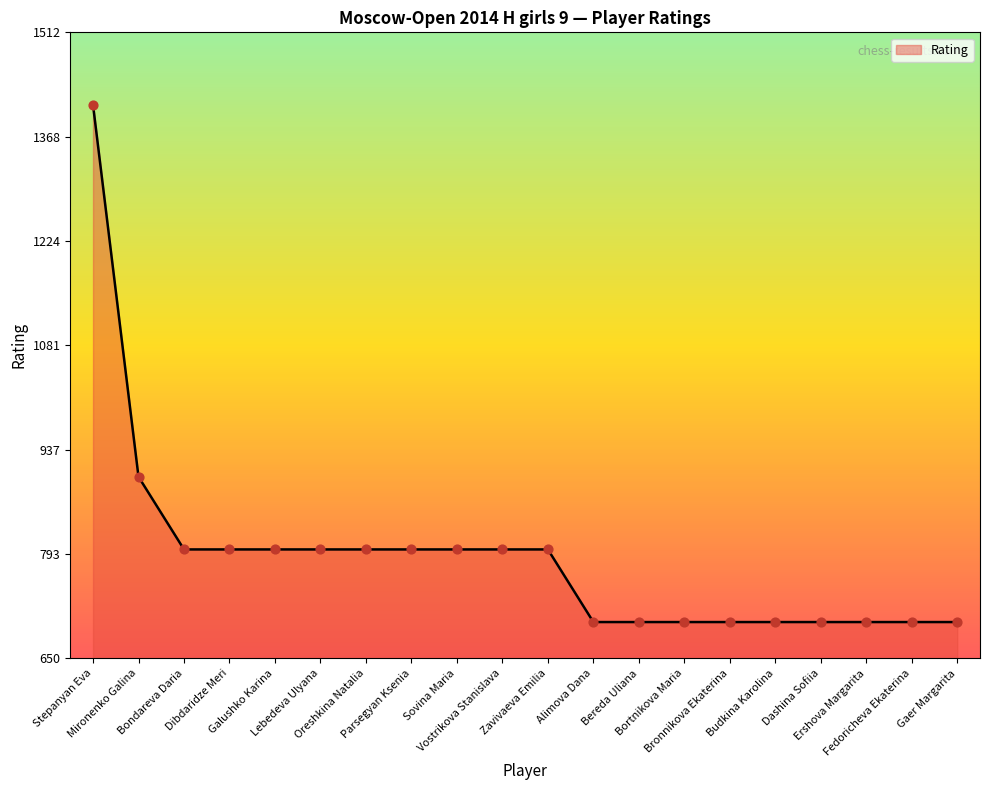

Approximately how many times larger is the value at Parsegyan Ksenia compared to Mironenko Galina?

0.9